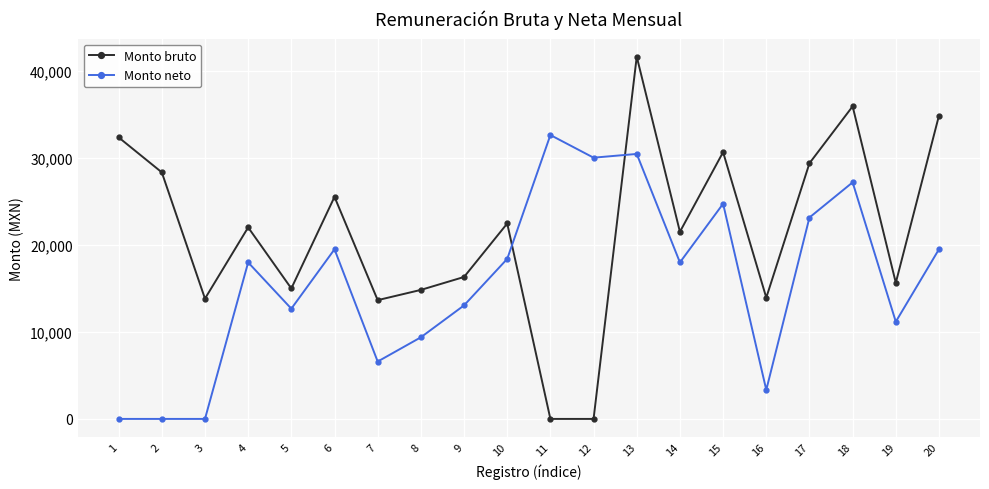

Rank the series by their average value, from highest to lowest.

Monto bruto, Monto neto